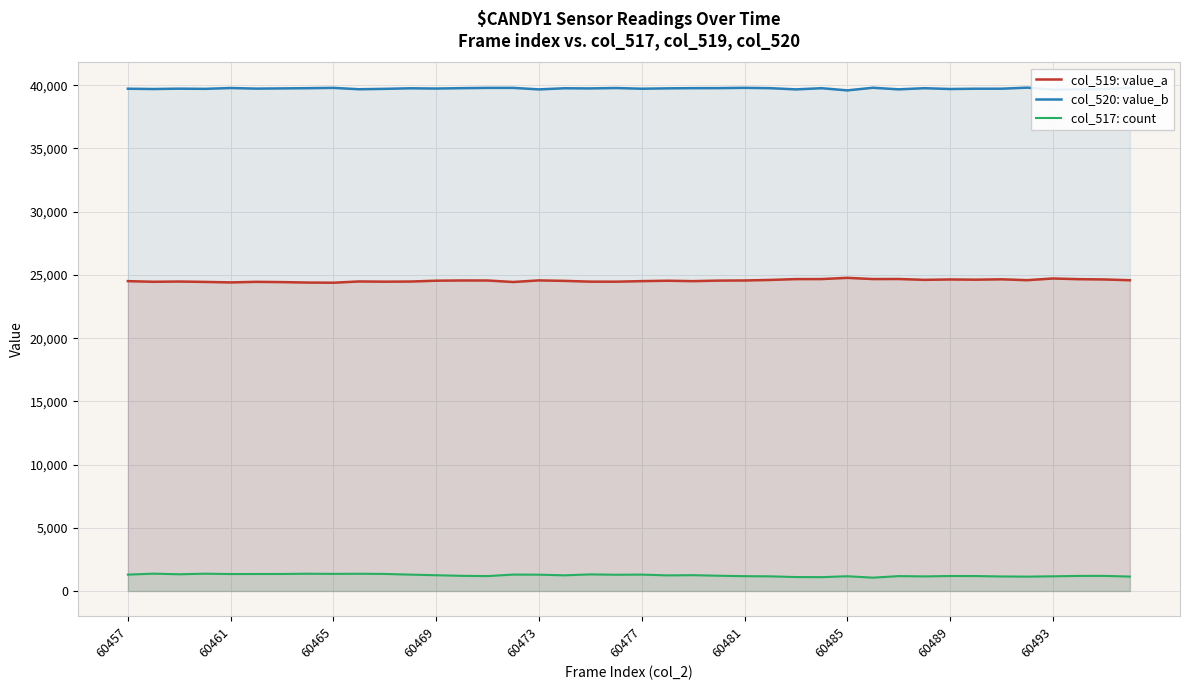

How many lines are shown in the chart?

3